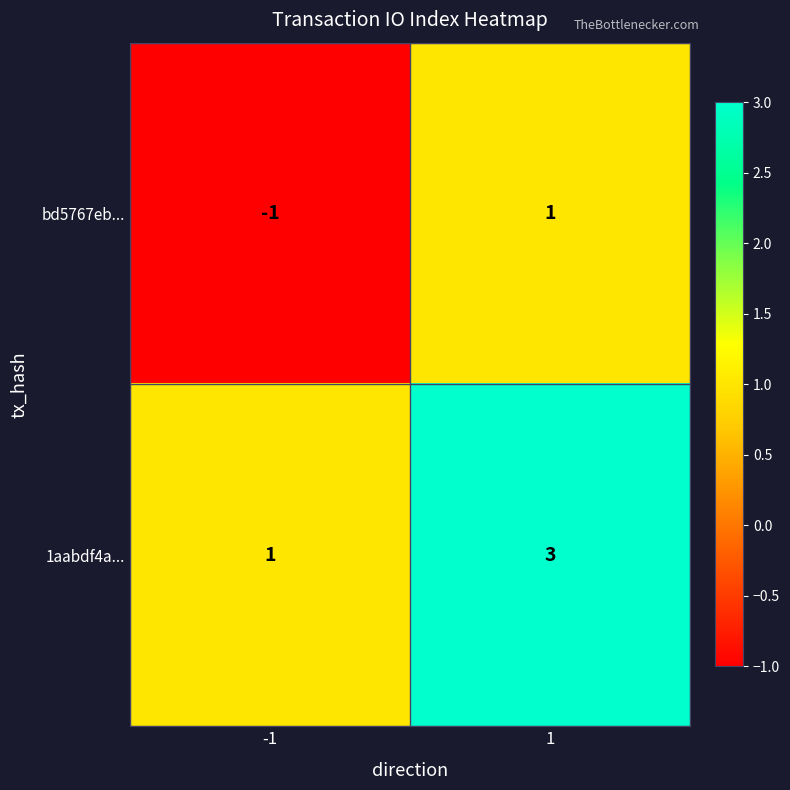

Rank the series at 1 from lowest to highest value.

bd5767eb..., 1aabdf4a...